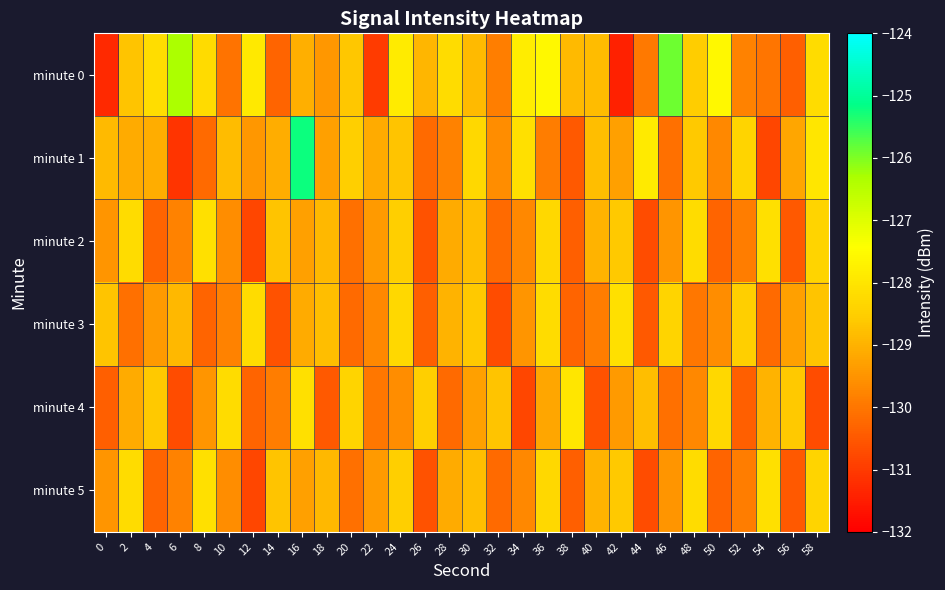

At 12, list the series in order from largest to smallest.

minute 0, minute 3, minute 1, minute 4, minute 2, minute 5